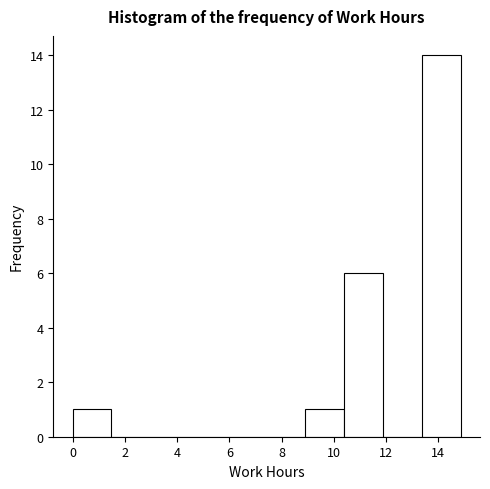

Reading left to right, transcribe this chart: for each bar, give the range it covers on the x-axis and its height. Neither the bar edges nor the heights are printed on the chart, so give them approximately, as read against the axes.

0.0 to 1.4: 1
1.4 to 3.0: 0
3.0 to 4.4: 0
4.4 to 6.0: 0
6.0 to 7.4: 0
7.4 to 9.0: 0
9.0 to 10.4: 1
10.4 to 11.8: 6
11.8 to 13.4: 0
13.4 to 14.8: 14